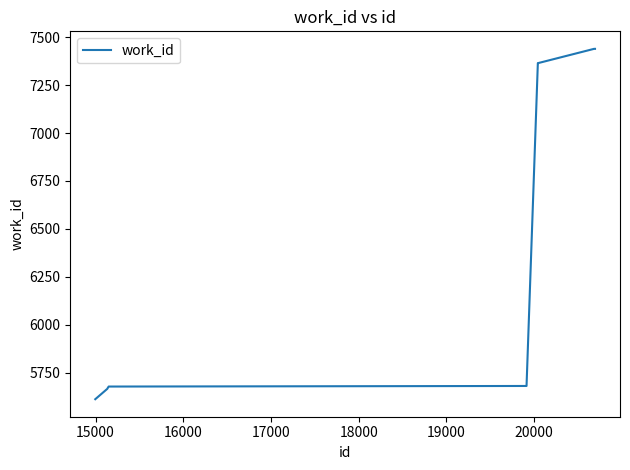

What is the greatest value displayed?

7439